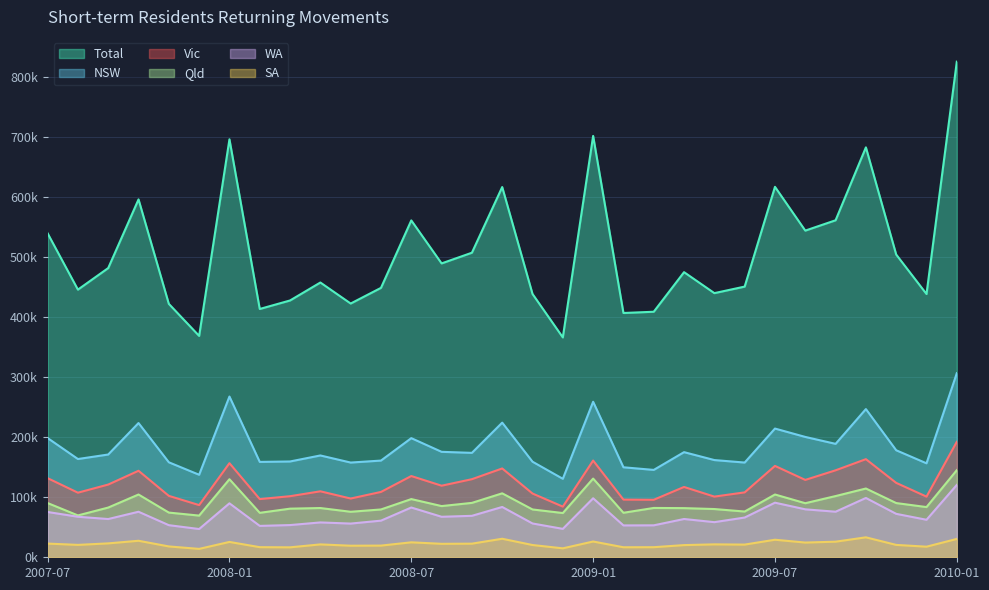

True or false: Vic and WA cross at least once.

False